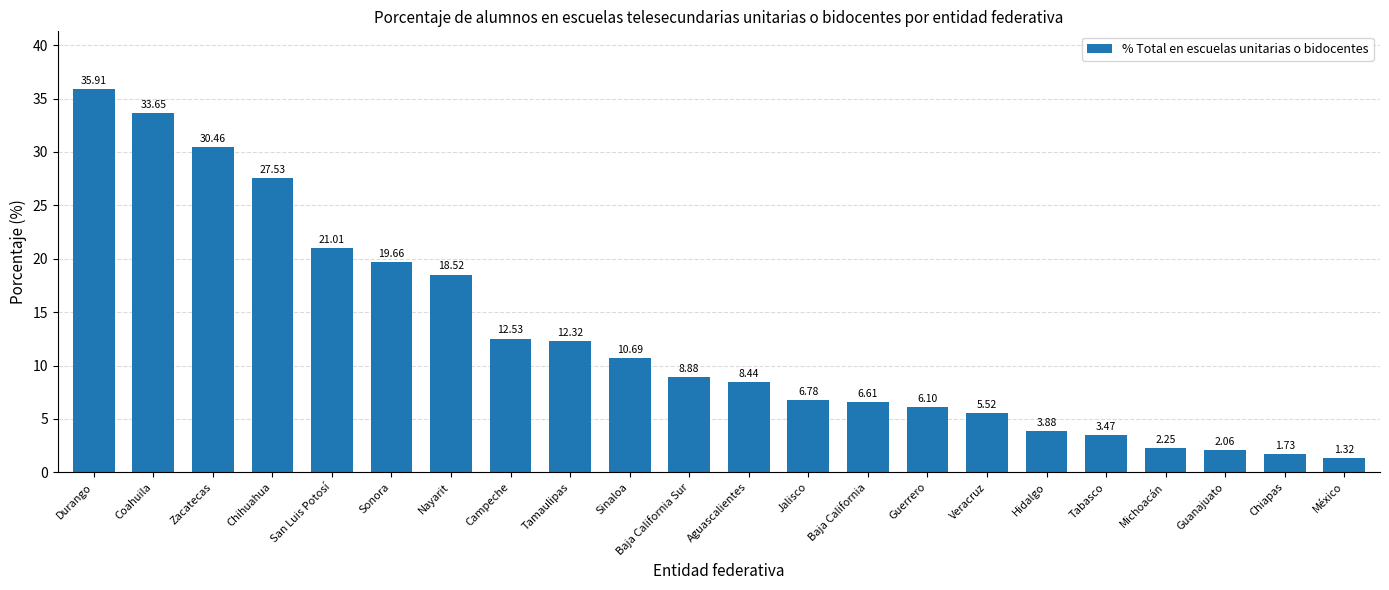

Which category has the lowest value across all series?

México